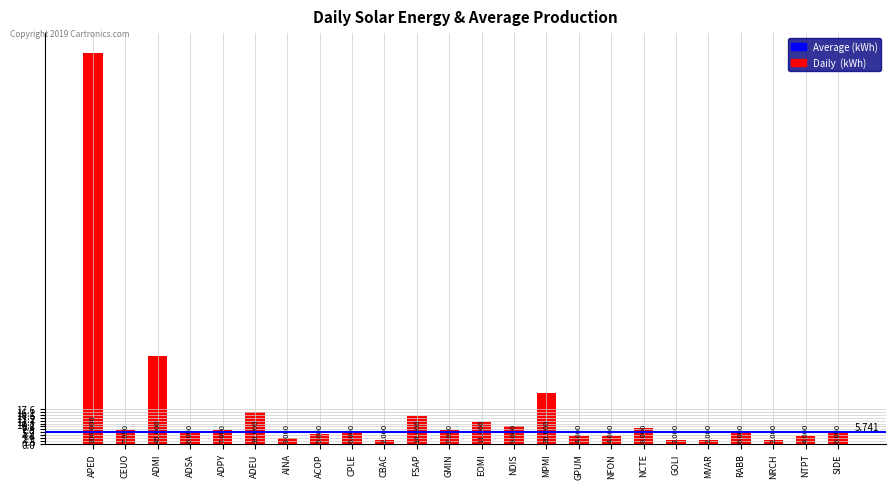

At which category does the chart reach its peak across all series?

APED